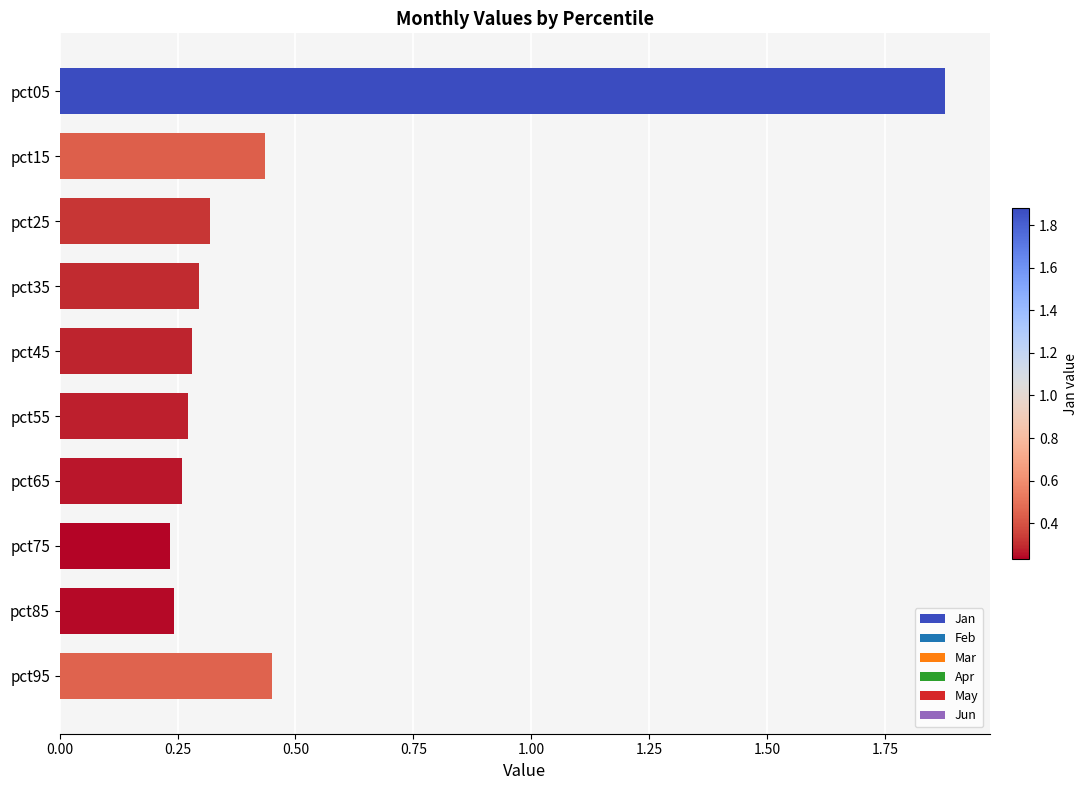

The chart shows a value of 0.3 at pct45. True or false?

True